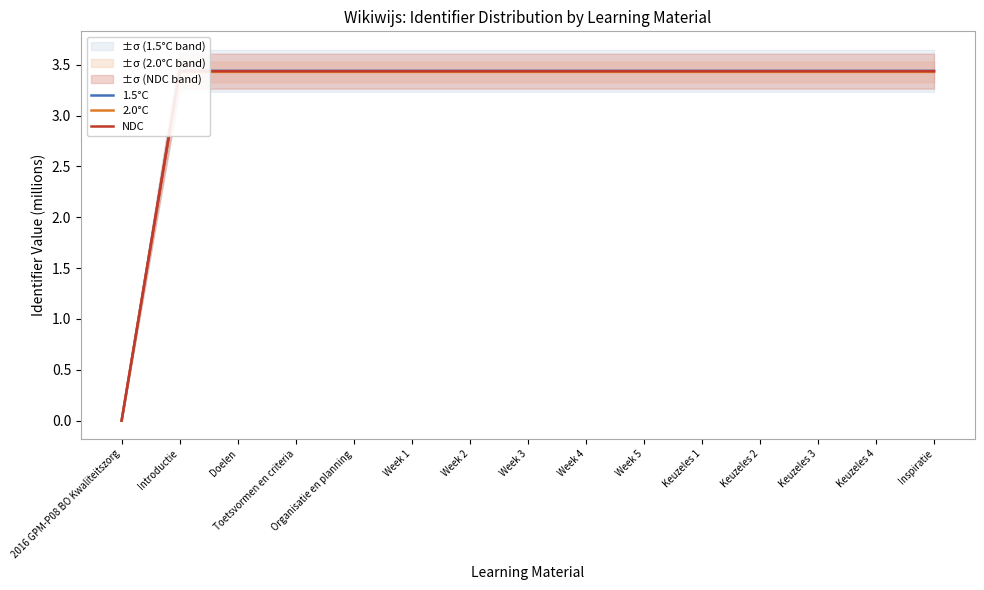

Between Keuzeles 1 and Toetsvormen en criteria, which is larger?

Keuzeles 1